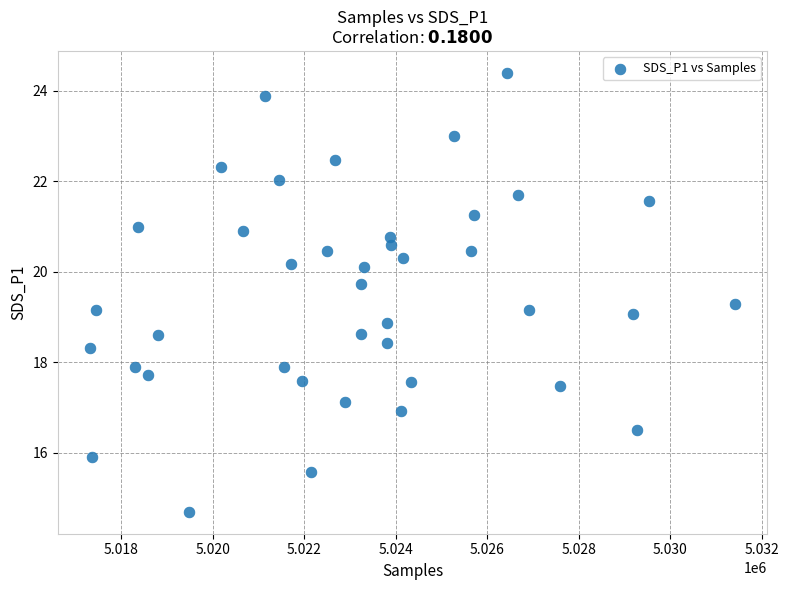

What is the range of Y values (max minus min)?

9.7